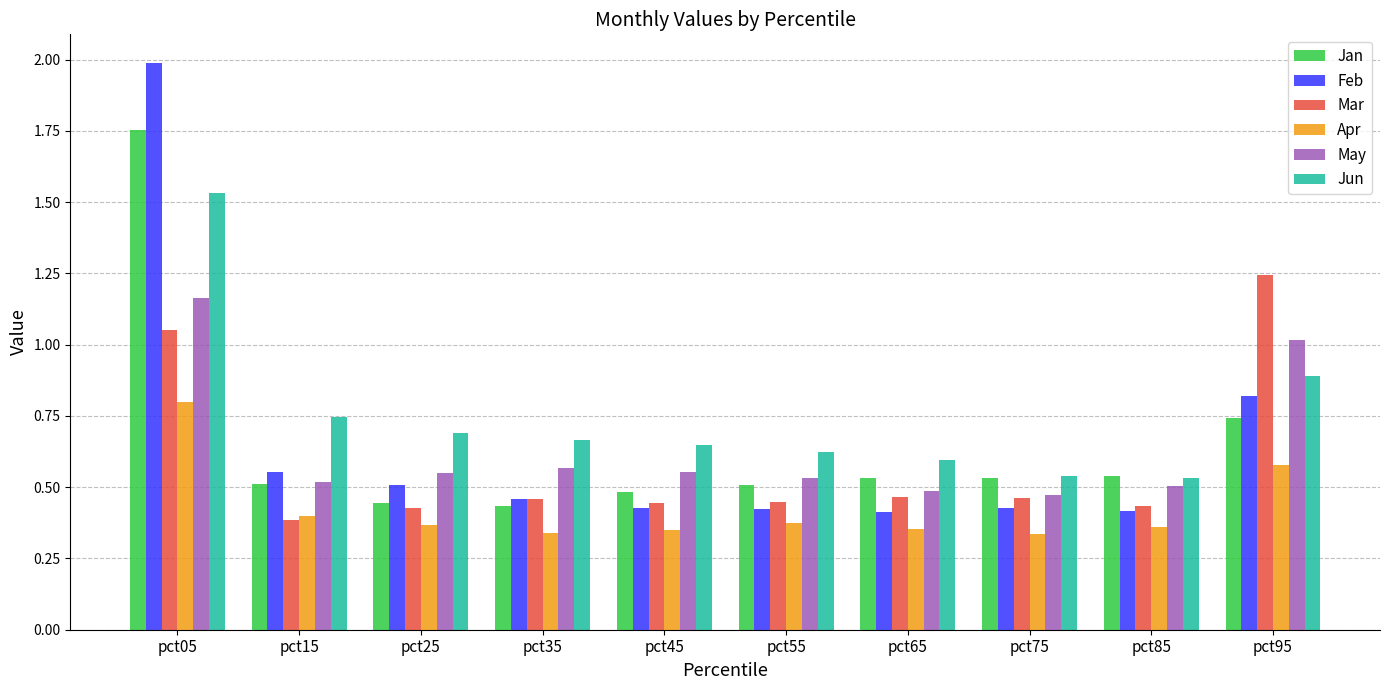

Are the bars horizontal?

No